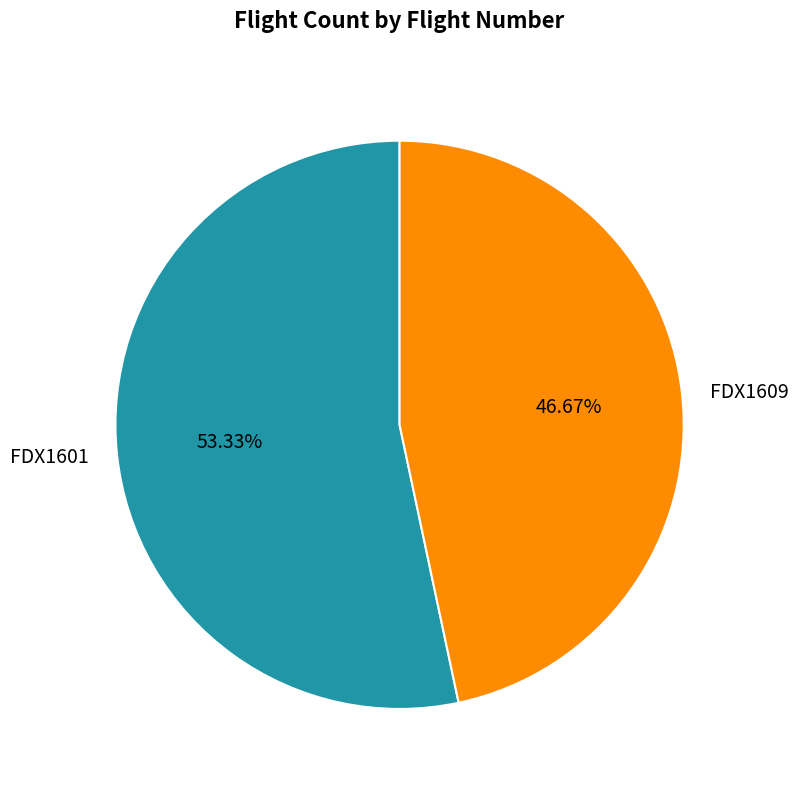

Is FDX1609 the majority of the pie?

No